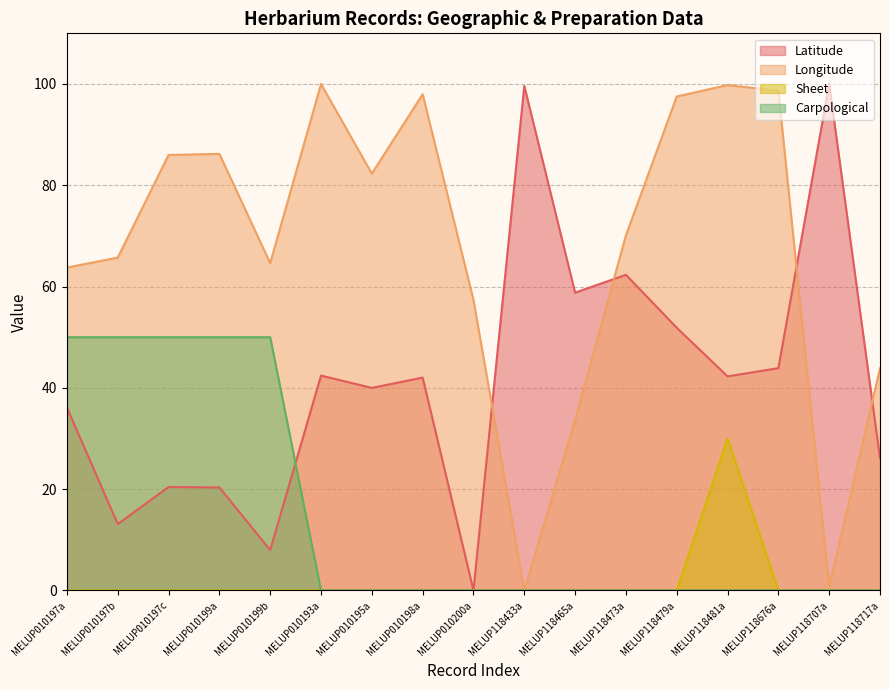

What is the sum of the Latitude values at MELUP010193a and MELUP118717a?

68.5